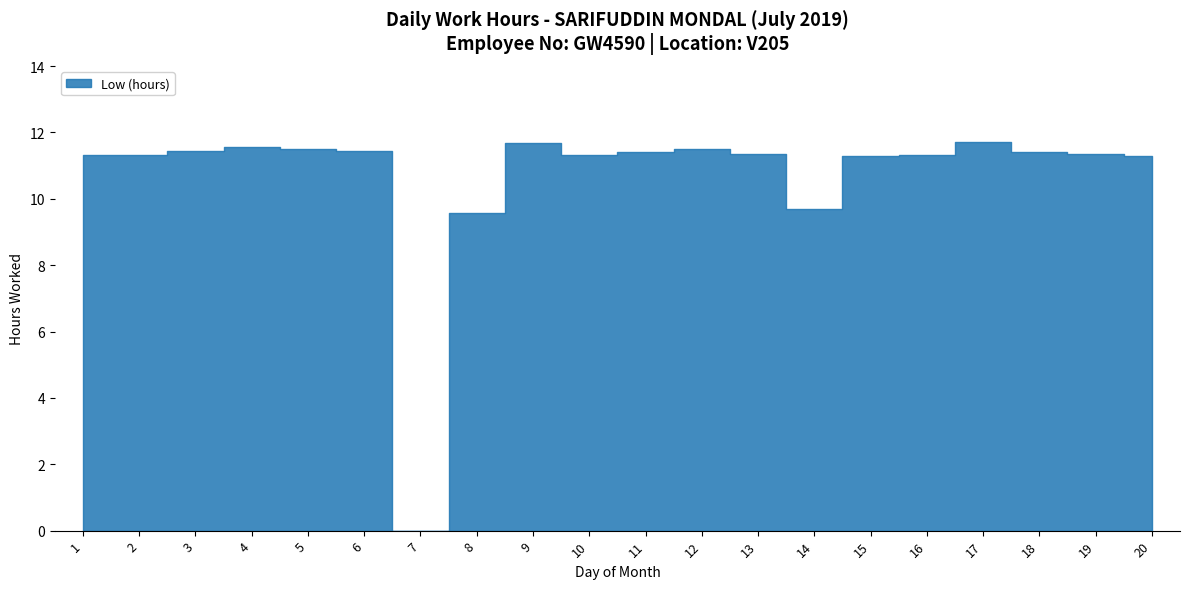

Where is the data nearest to the value 5?

8